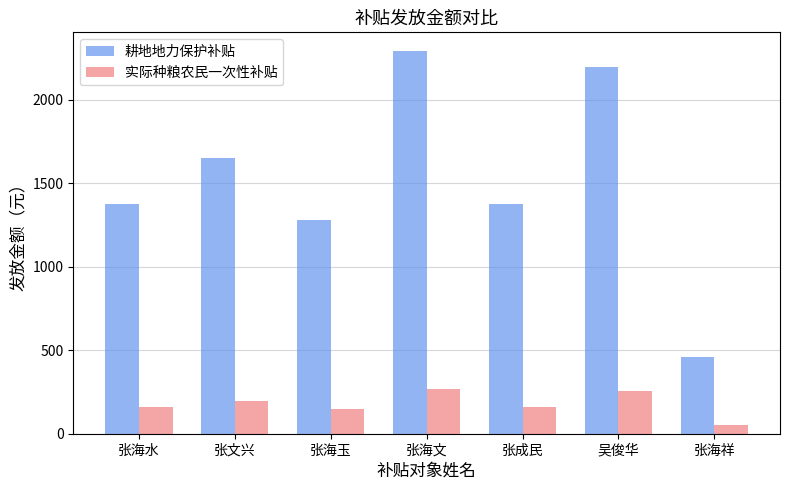

What is the average value of the 实际种粮农民一次性补贴 series?

178.8